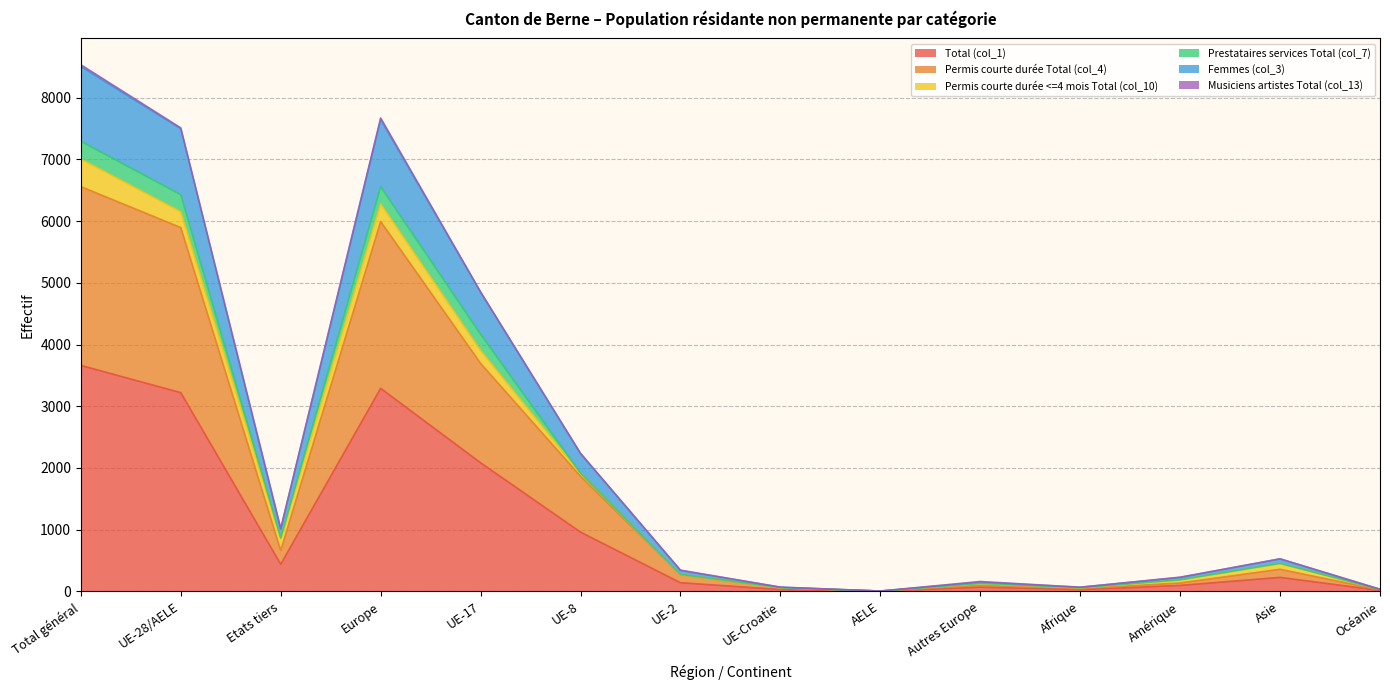

What is the minimum value shown in the chart?

3